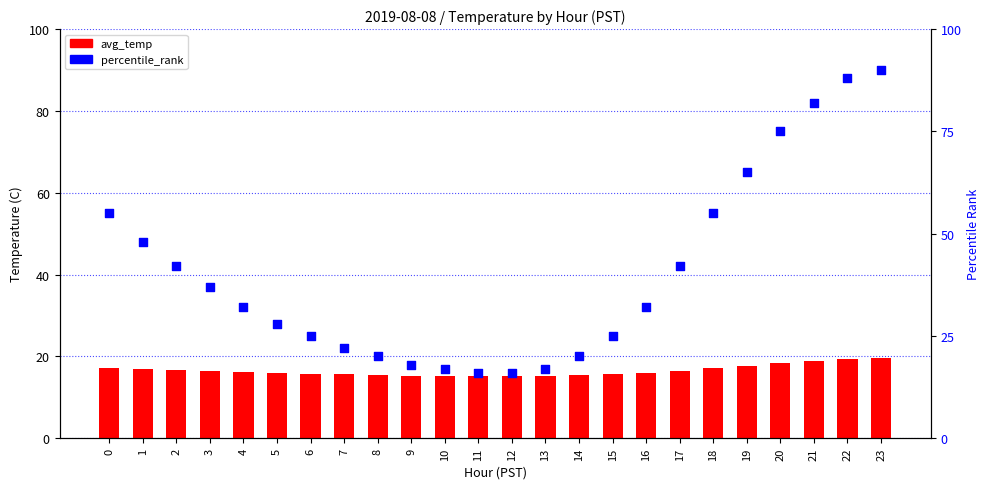

Which series reaches the minimum Y coordinate?

avg_temp